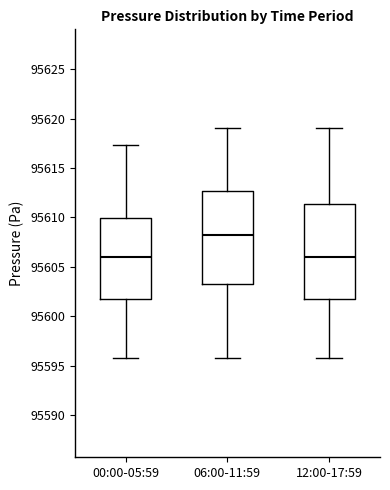

Which box has the highest median line?

06:00-11:59